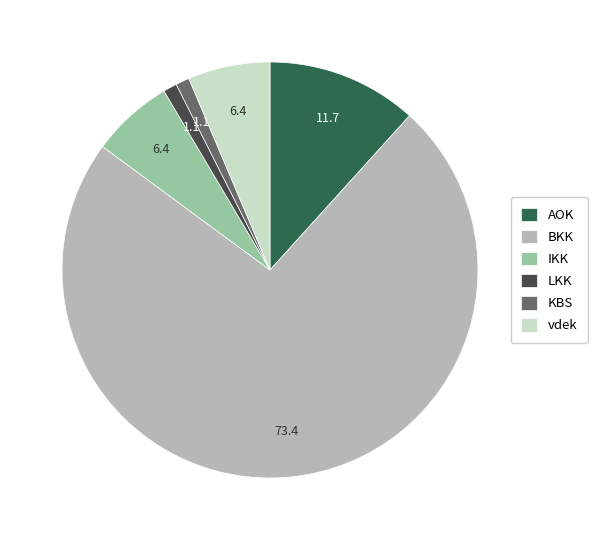

True or false: vdek accounts for 1% of the total.

False